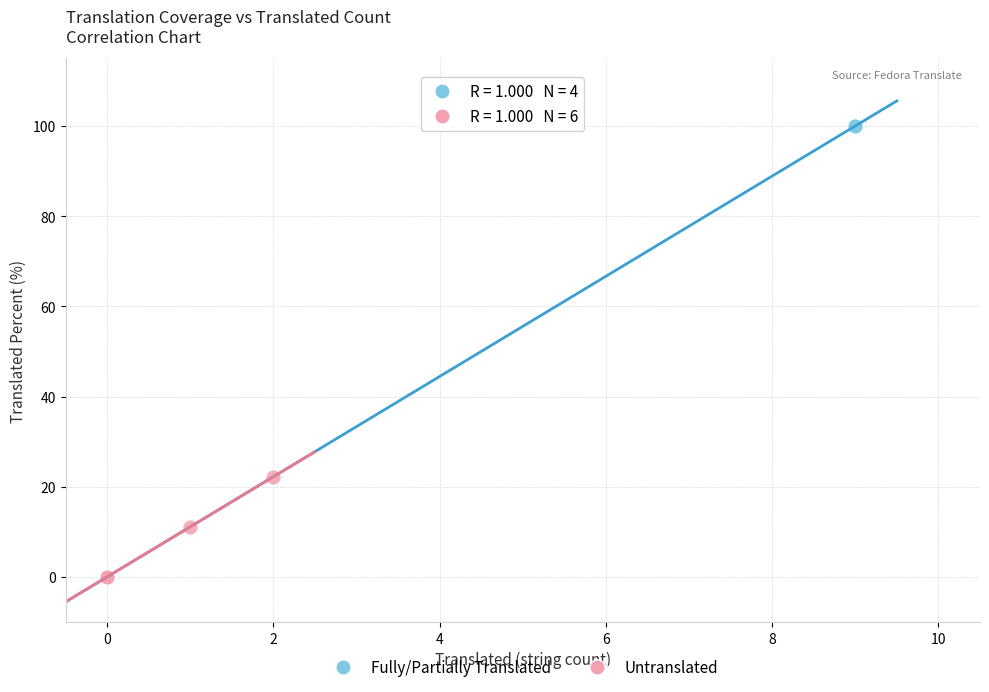

Which series has the widest spread of Y values?

Fully/Partially Translated